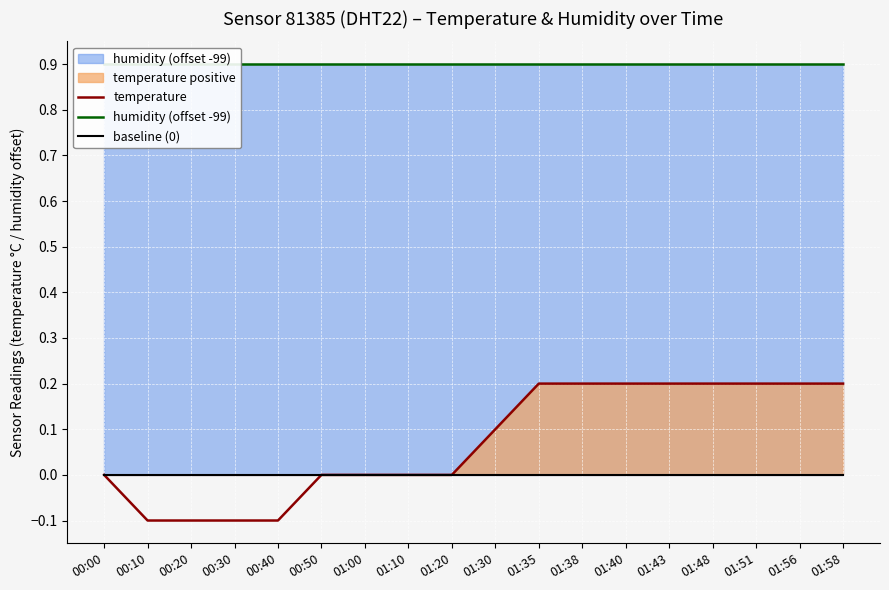

What position from the left is 01:43?

14